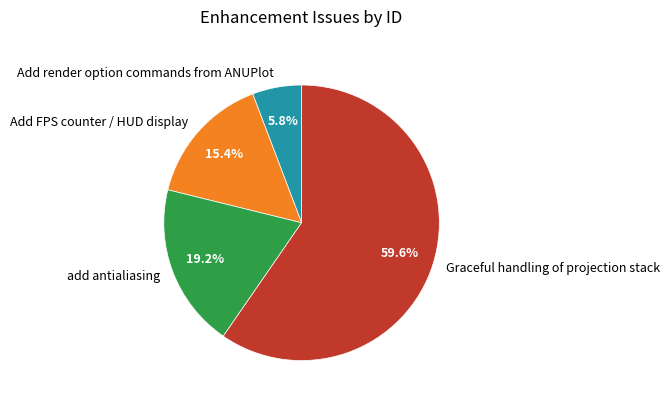

To the nearest percent, what is the average slice percentage?

25%